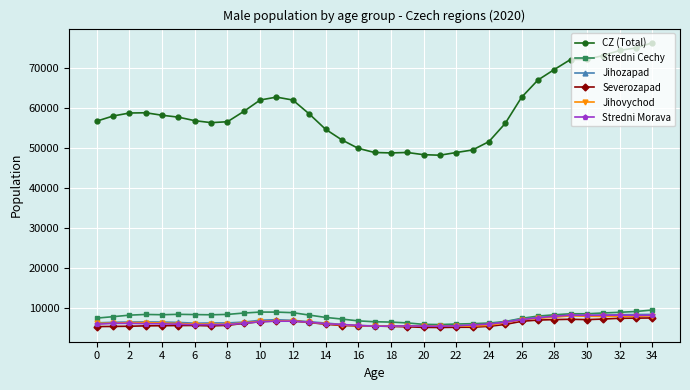

How many data points in Stredni Cechy are less than 8352?

17